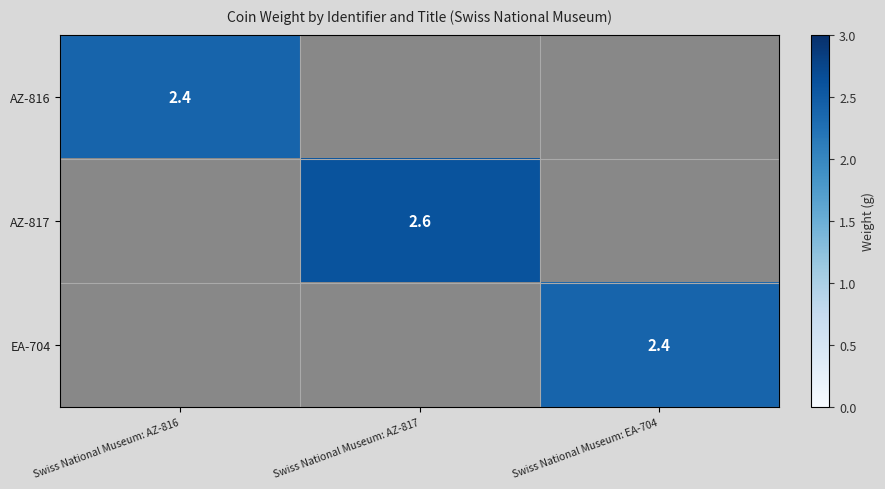

The value of EA-704 at Swiss National Museum: EA-704 is 1.5. True or false?

False